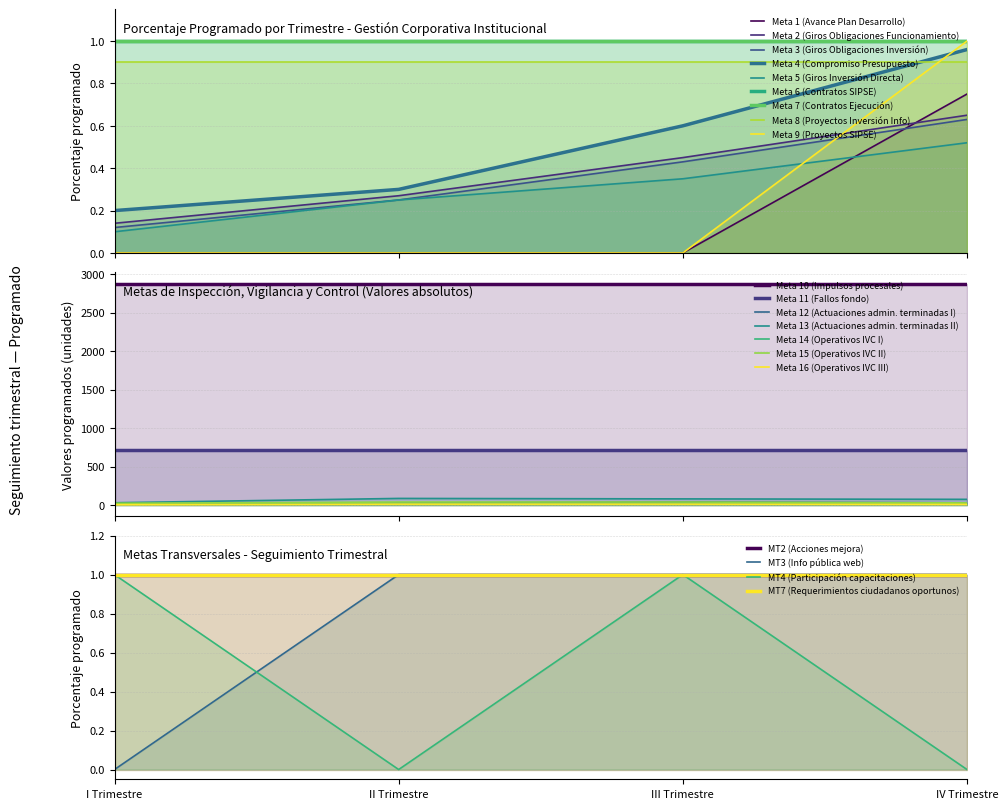

How many data points does each series have?

4